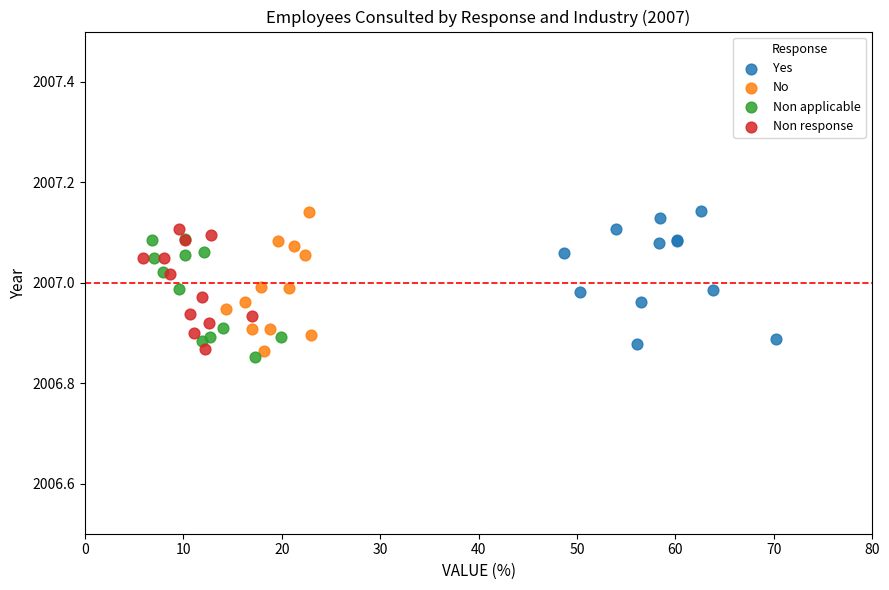

Which series has the widest spread of Y values?

No